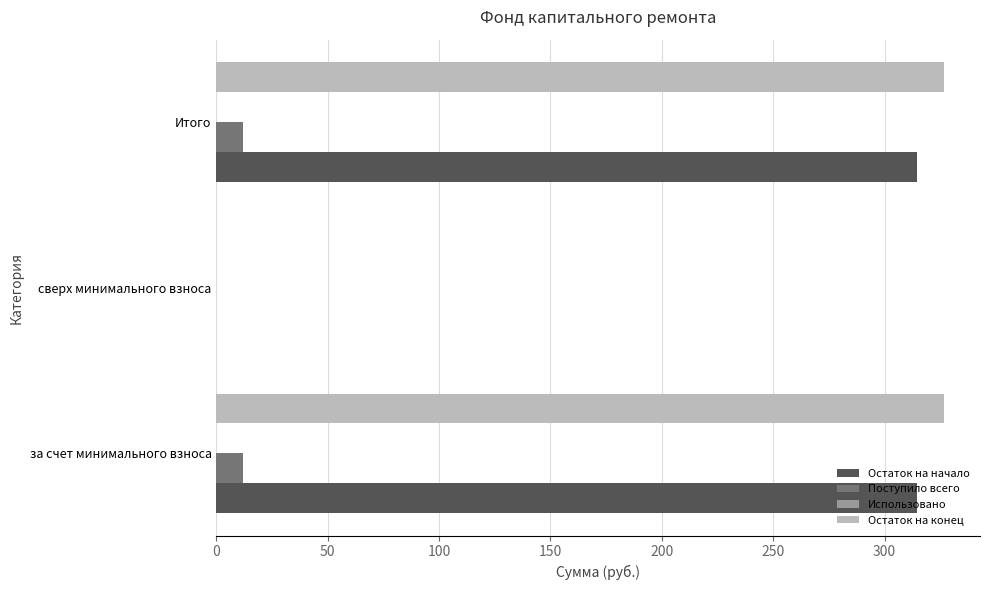

What is the total value across all series at за счет минимального взноса?

653.1